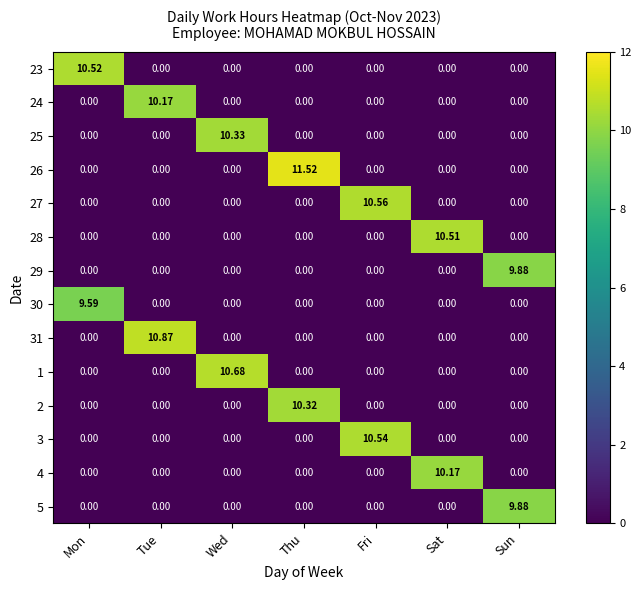

At which category is the sum across all series the highest?

Thu